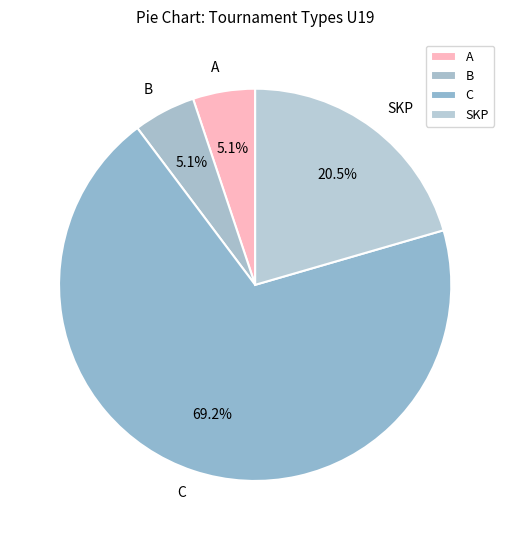

Combined, do A and B account for over 50%?

No